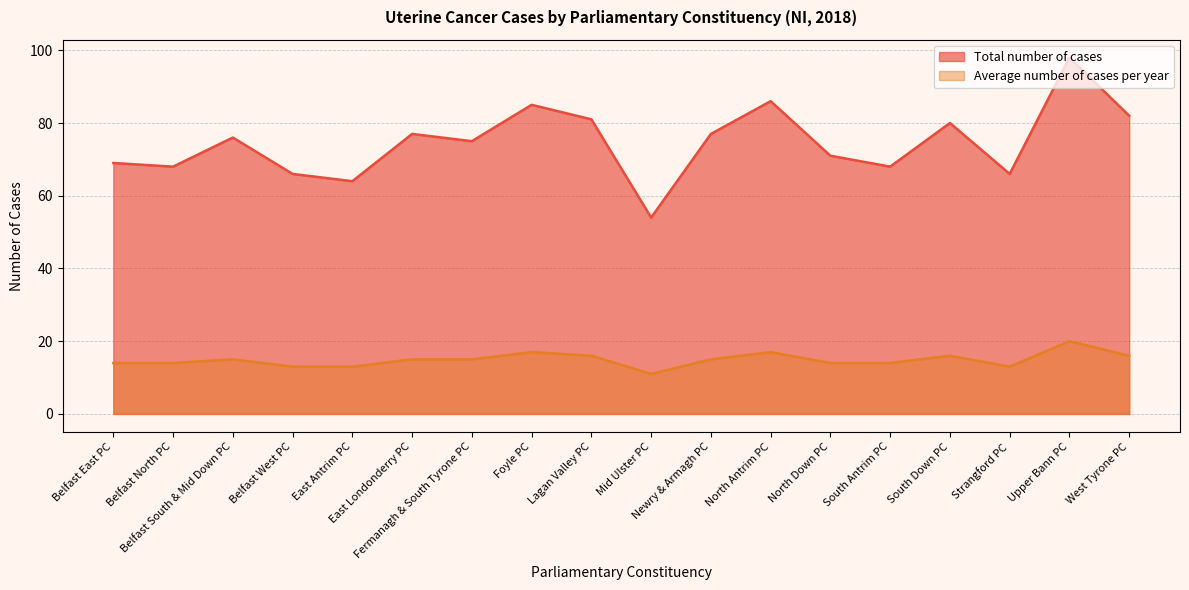

Is the value of Average number of cases per year at Lagan Valley PC greater than the value of Total number of cases at Mid Ulster PC?

No